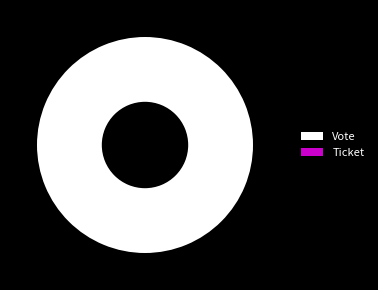

The Ticket slice represents 0% of the pie. True or false?

True